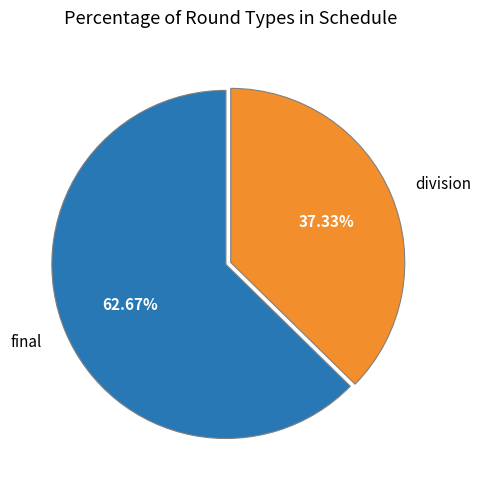

To the nearest percent, what is the difference between the division and final slice percentages?

25%